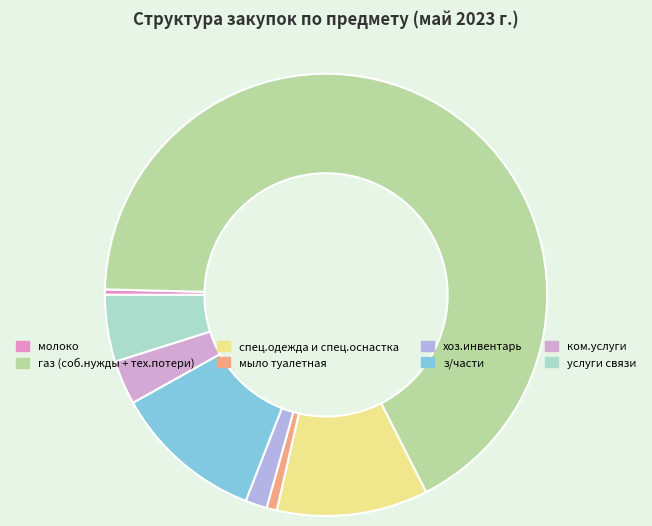

Which slice represents more than half of the pie?

газ (соб.нужды + тех.потери)